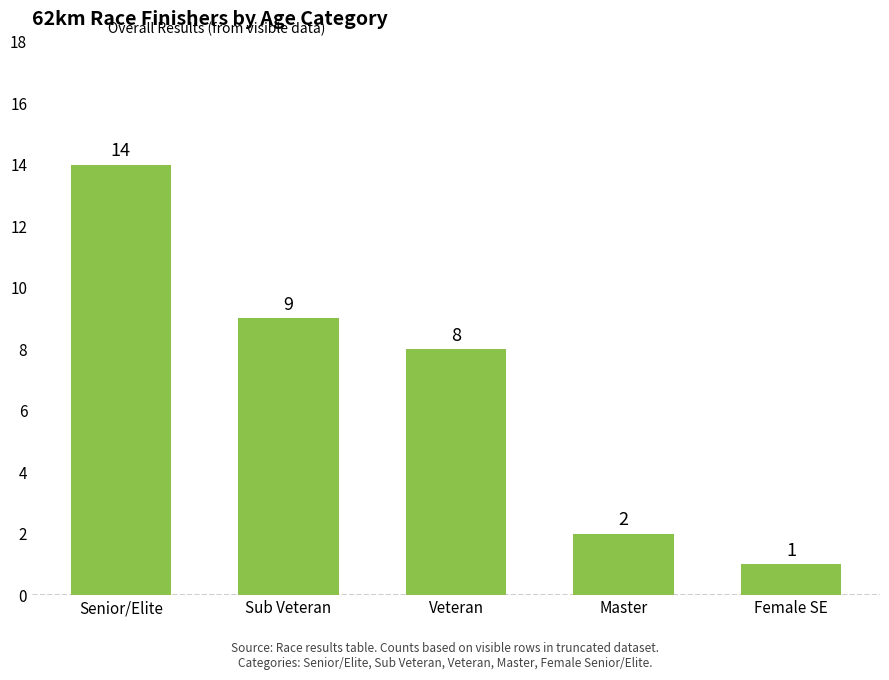

Where is the data nearest to the value 7?

Veteran